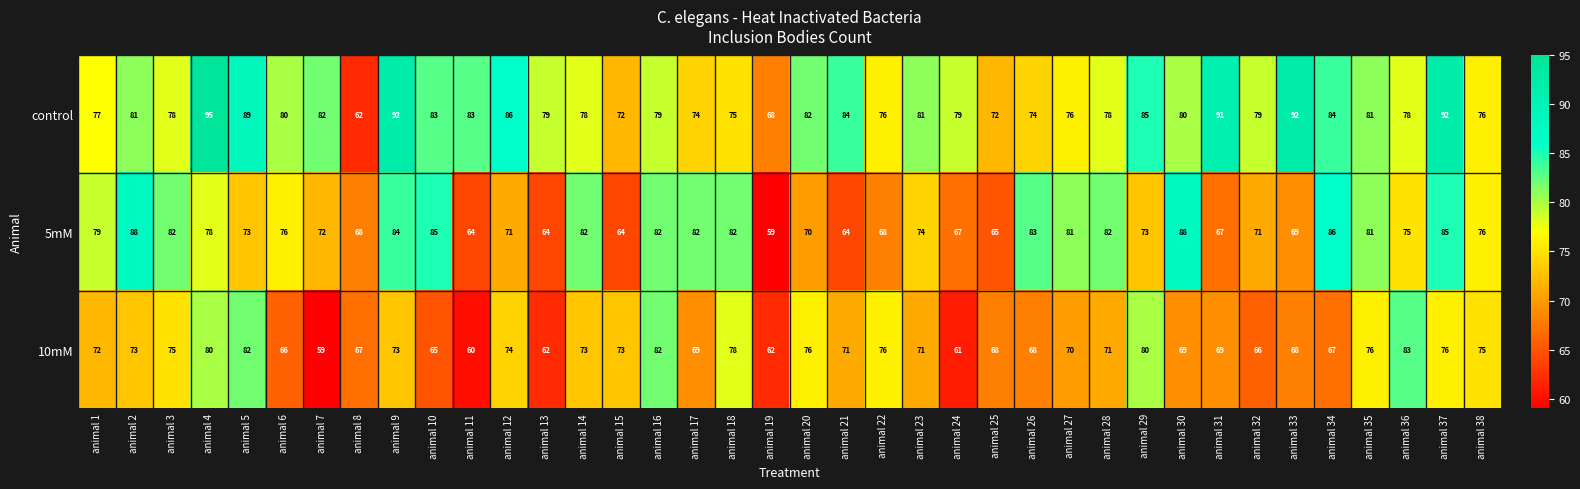

Rank the series at animal 19 from lowest to highest value.

5mM, 10mM, control